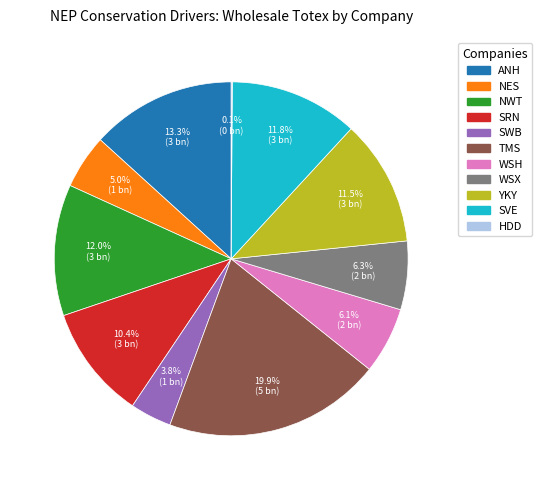

Approximately how many times larger is the value at SRN compared to NES?

2.1